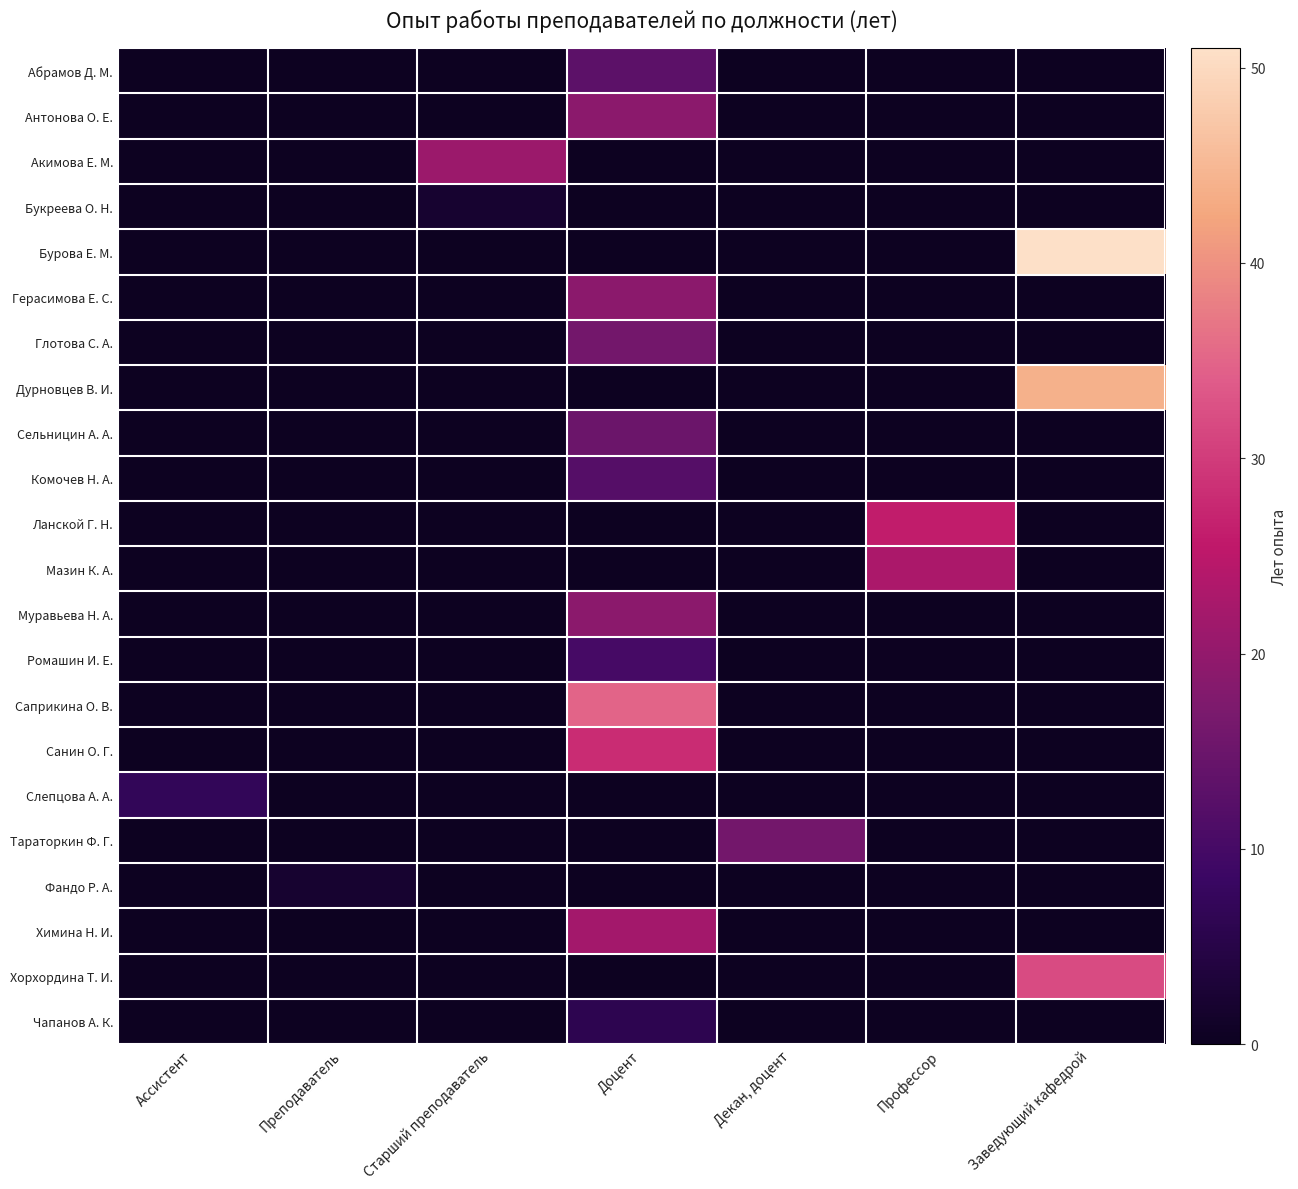

At how many categories does at least one series exceed 20?

4